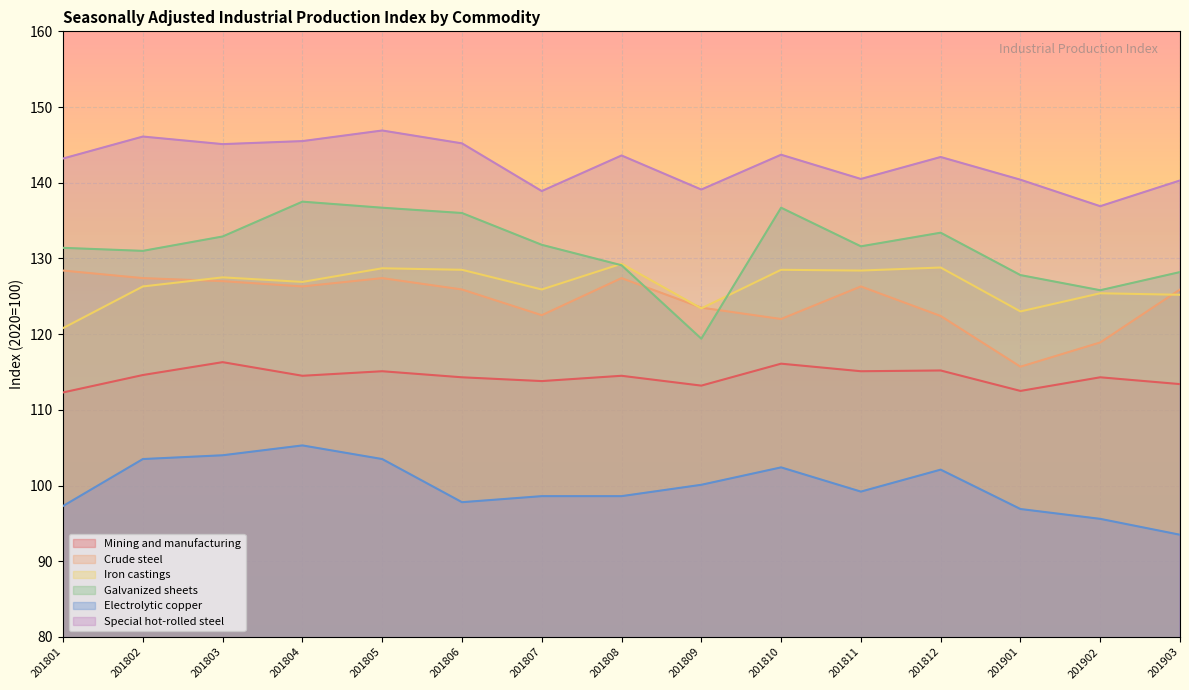

Which has a higher value, 201801 or 201810?

201810